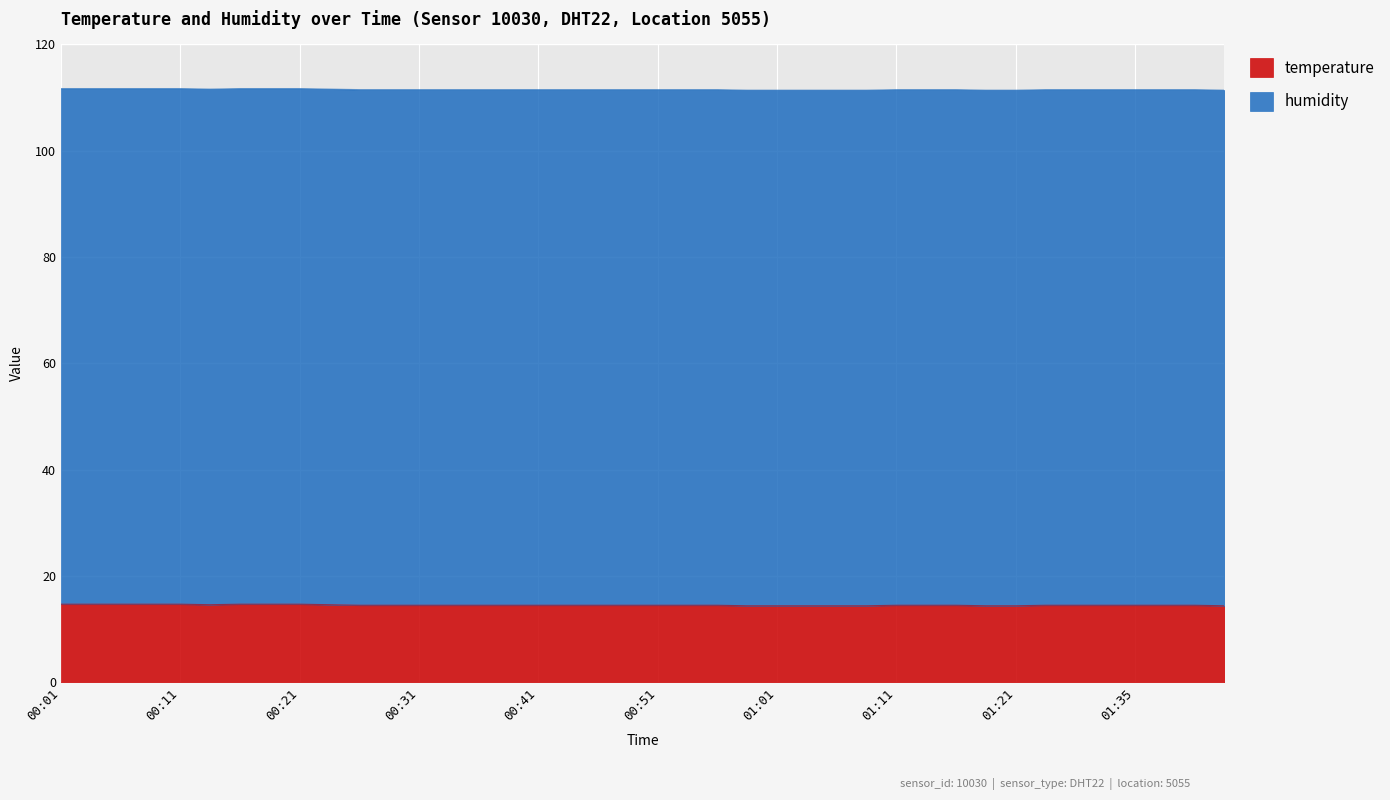

How many values are between 14 and 15?

40